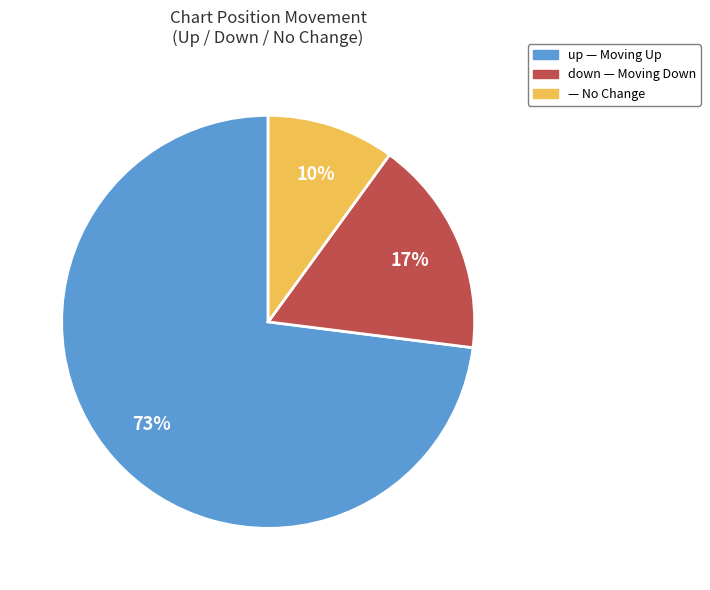

To the nearest percent, what is the difference between the largest and smallest slice percentages?

63%